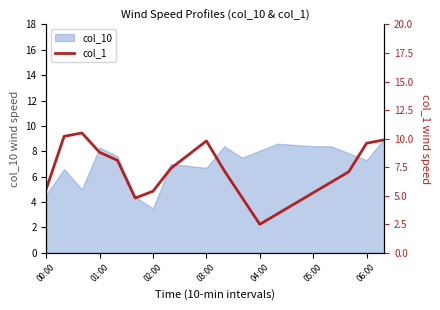

The value of col_10 at 02:00 is 3.5. True or false?

True